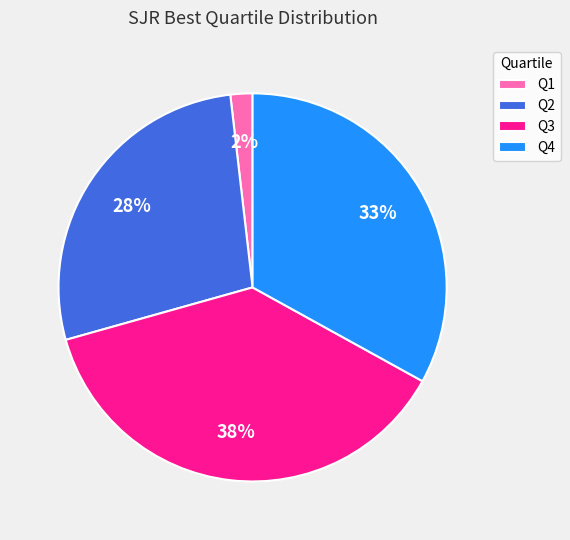

Is the sum of Q4 and Q3 greater than half?

Yes